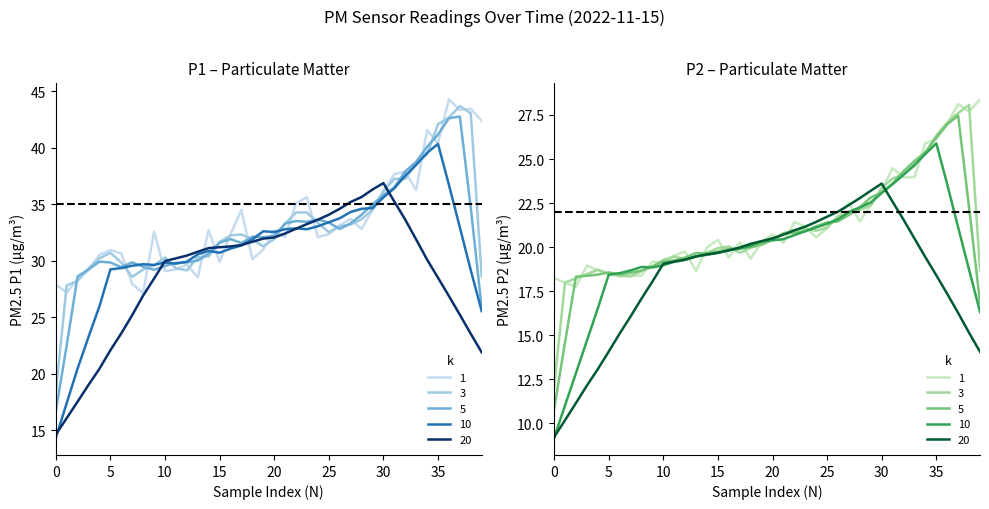

At 01:36, list the series in order from smallest to largest.

P2, P1